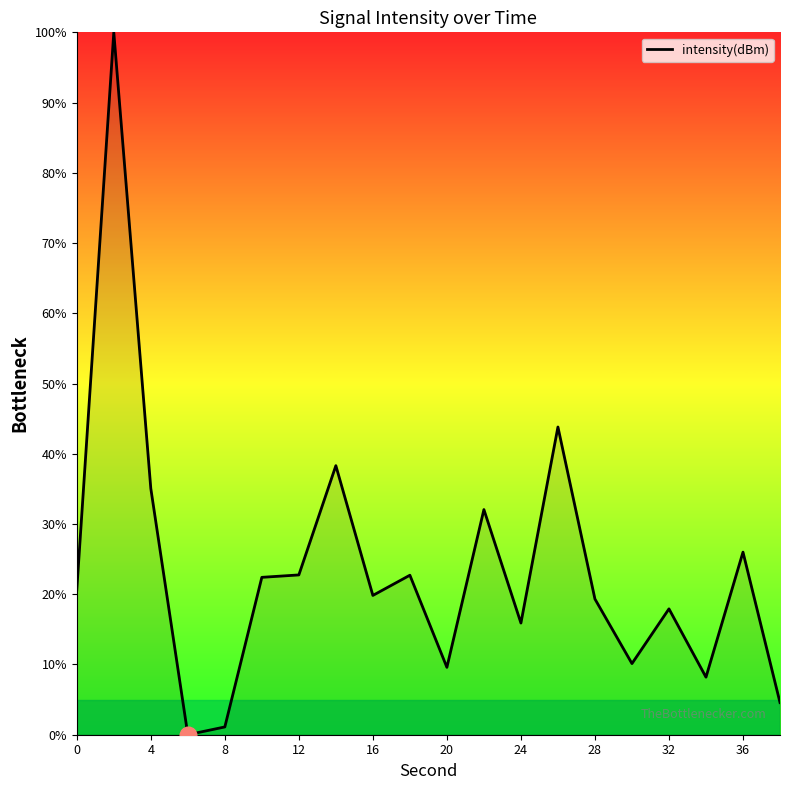

What is the difference between the maximum and minimum values?

100.0